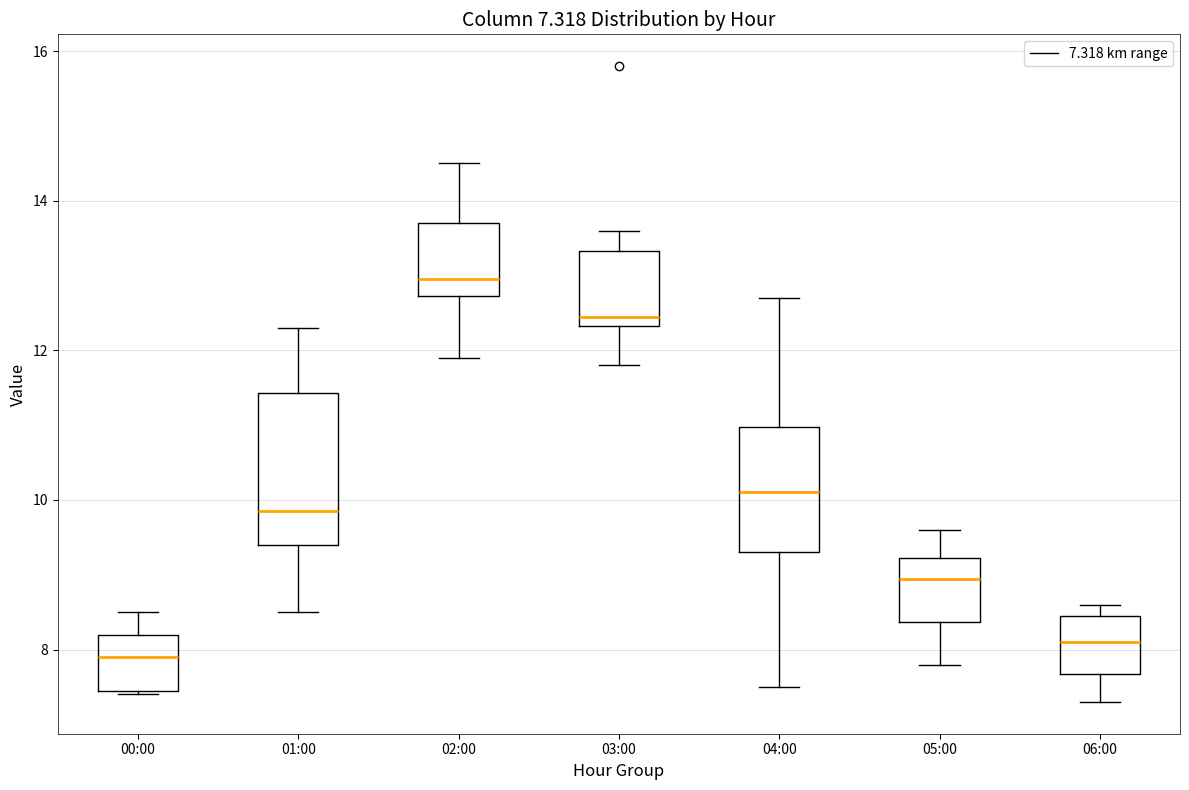

Which box's median line is the highest?

02:00